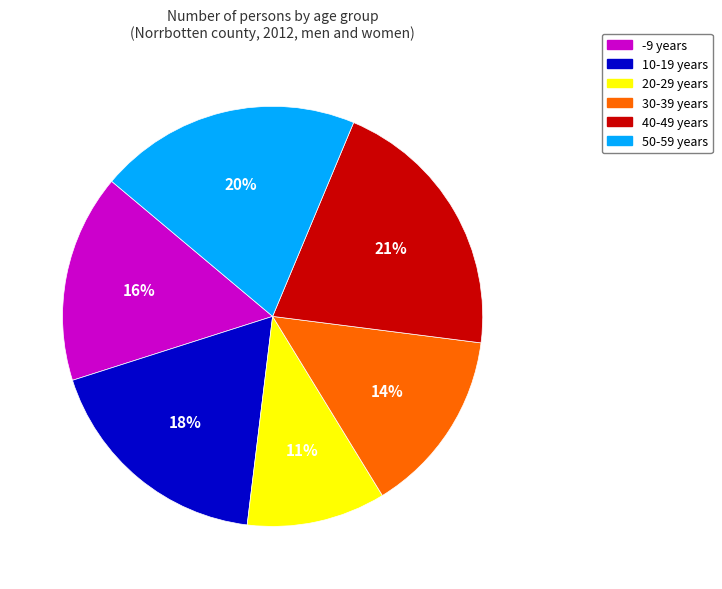

How many segments does this pie chart have?

6